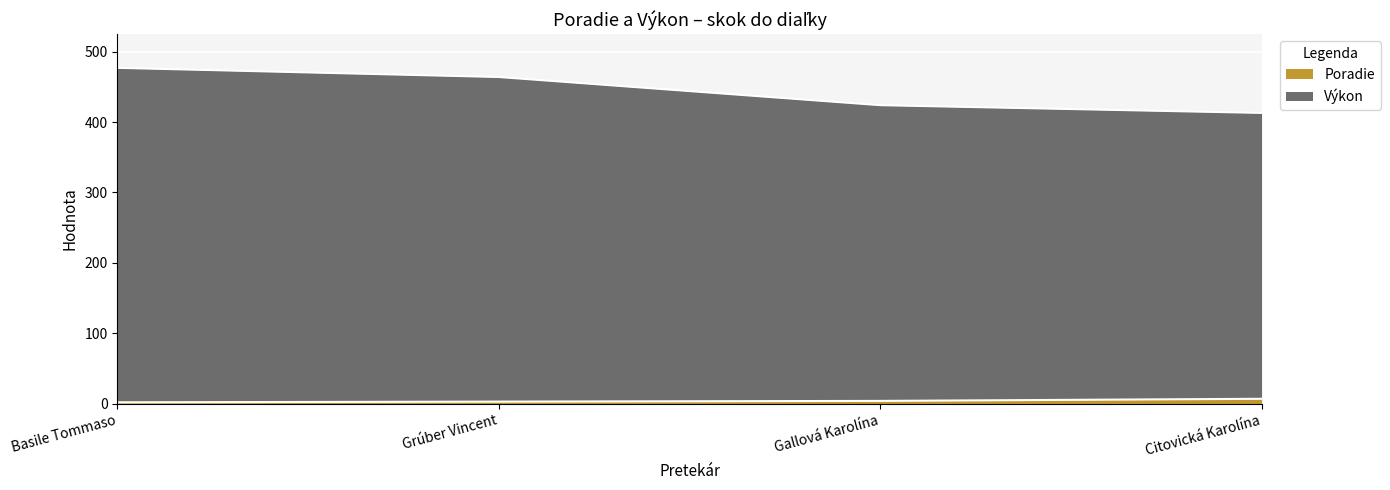

Which series has the largest total across all categories?

Výkon